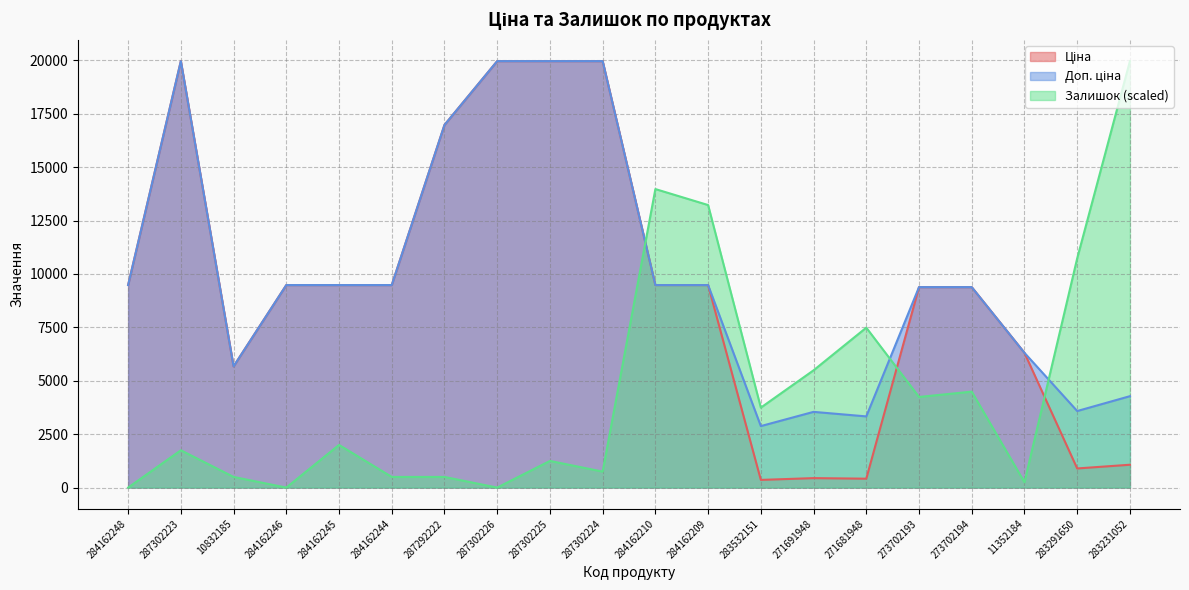

What is the sum of all Доп. ціна values?

202082.8